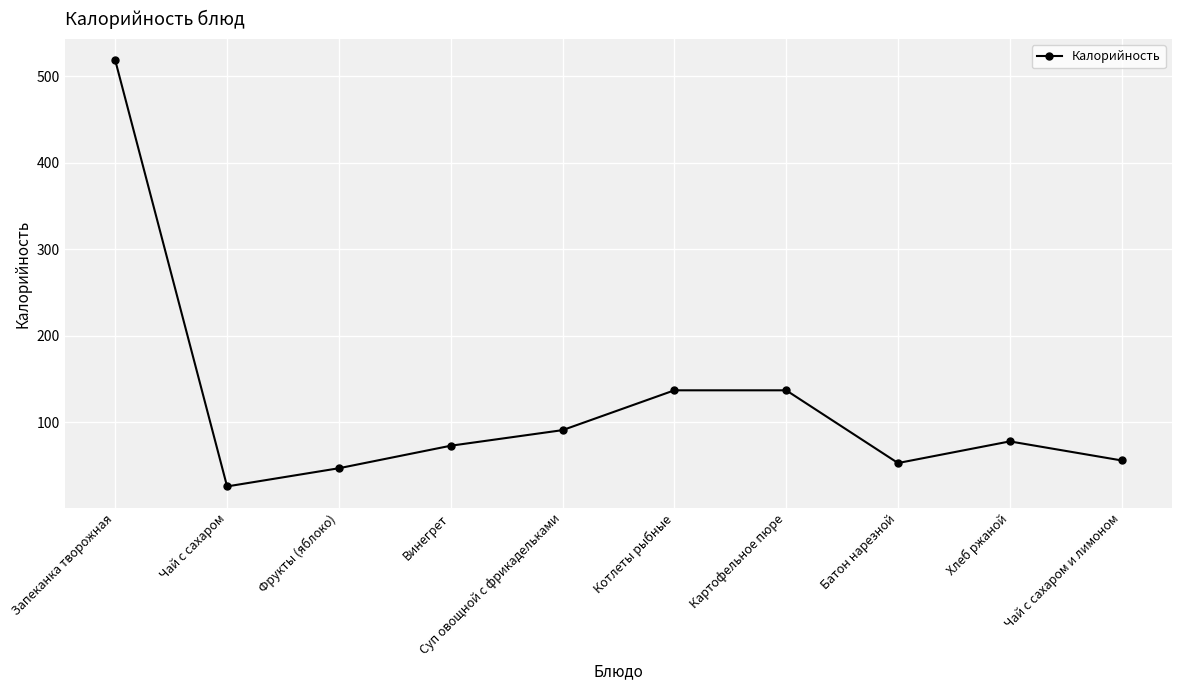

What is the change in value from Чай с сахаром to Батон нарезной?

+27